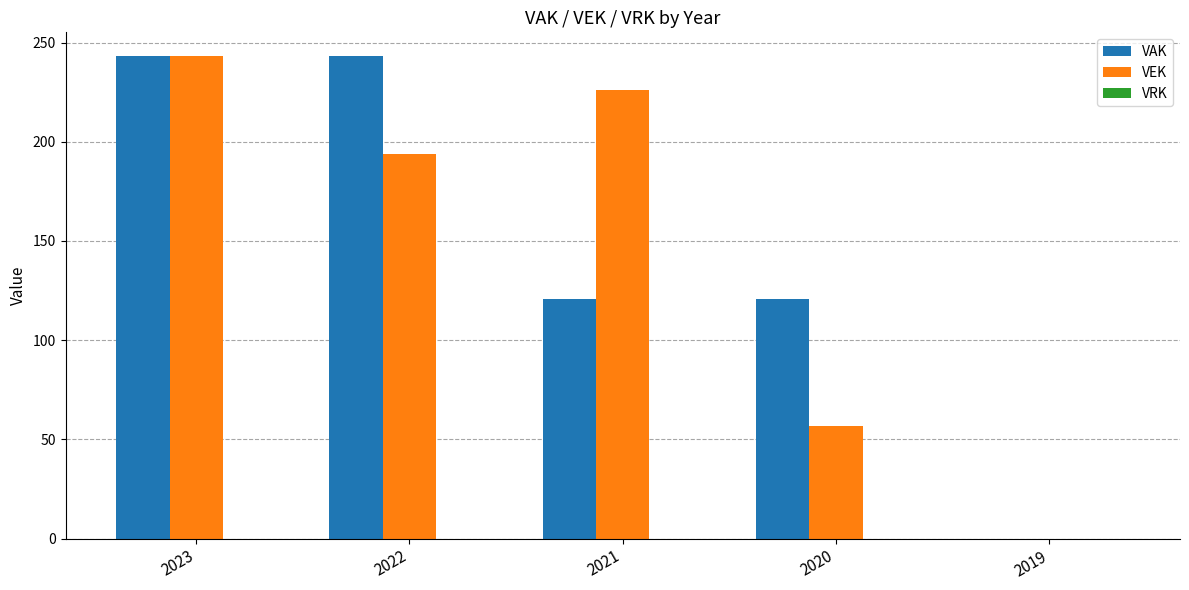

Is it true that VAK equals 391 at 2022?

False